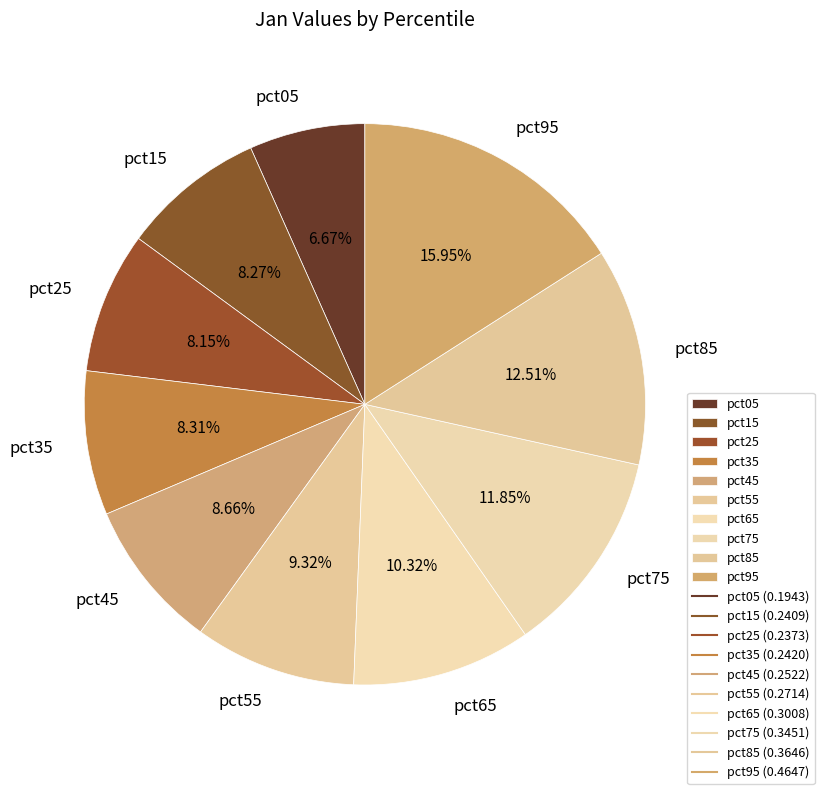

How many segments does this pie chart have?

10